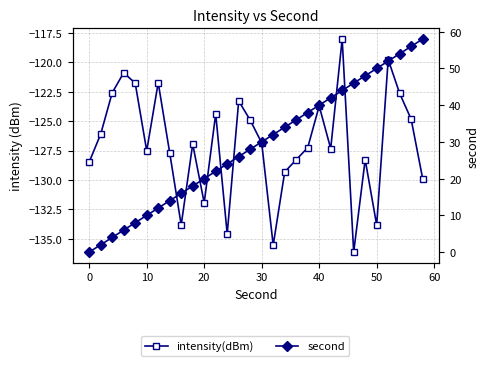

Is the value of second at 10 greater than the value of intensity(dBm) at 24?

Yes